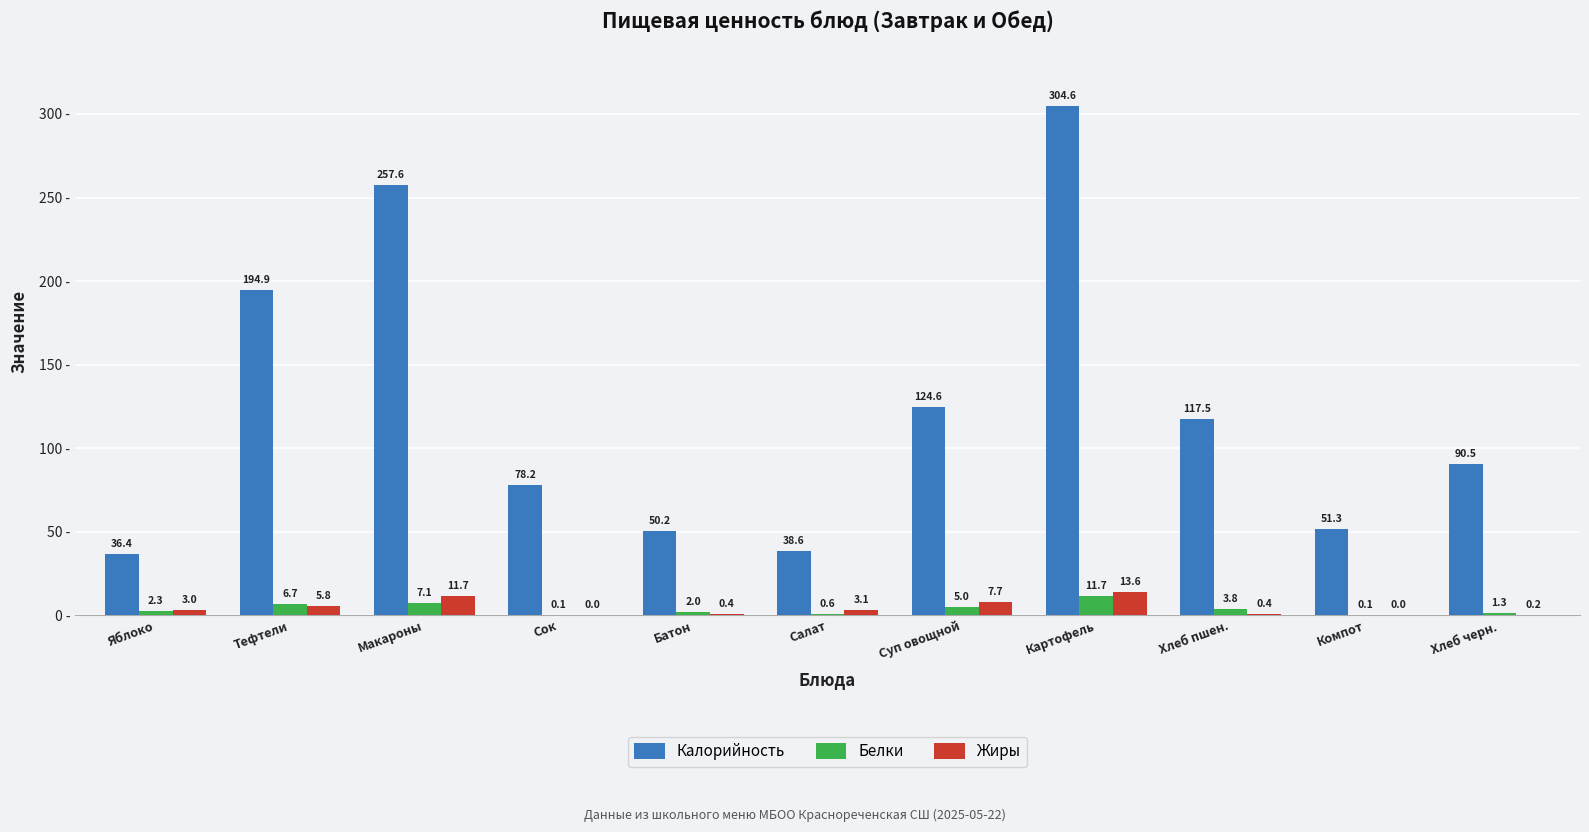

Does the chart contain stacked bars?

No